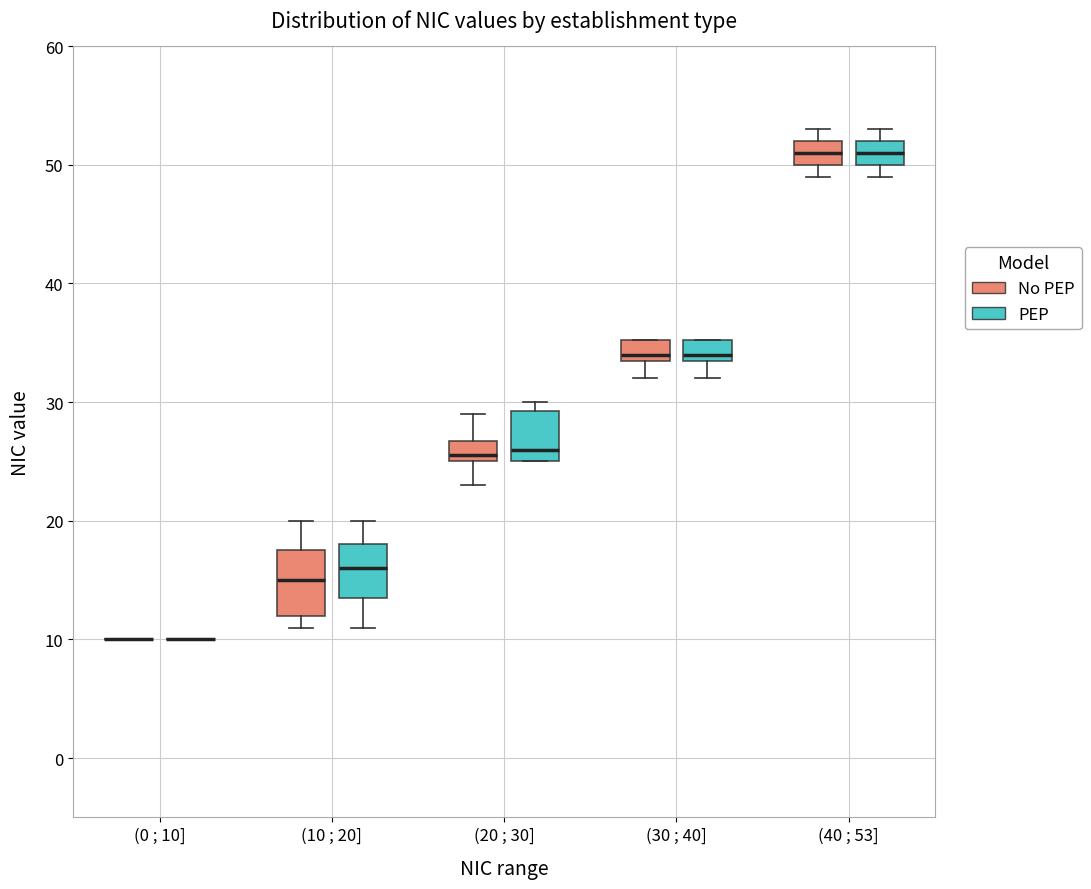

Reading left to right, read every box against the y-axis: the position of its median line, the range the box covers, and the ends of its whiskers. The values are not printed on the chart, so give them approximately, as read against the axis.

(0 ; 10] (No PEP): box collapsed to a line at 10, whiskers 10 to 10
(0 ; 10] (PEP): box collapsed to a line at 10, whiskers 10 to 10
(10 ; 20] (No PEP): median 15, box 12 to 18, whiskers 11 to 20
(10 ; 20] (PEP): median 16, box 14 to 18, whiskers 11 to 20
(20 ; 30] (No PEP): median 26, box 25 to 27, whiskers 23 to 29
(20 ; 30] (PEP): median 26, box 25 to 29, whiskers 25 to 30
(30 ; 40] (No PEP): median 34 (just above the box's lower edge), box 34 to 35, whiskers 32 to 35
(30 ; 40] (PEP): median 34 (just above the box's lower edge), box 34 to 35, whiskers 32 to 35
(40 ; 53] (No PEP): median 51, box 50 to 52, whiskers 49 to 53
(40 ; 53] (PEP): median 51, box 50 to 52, whiskers 49 to 53